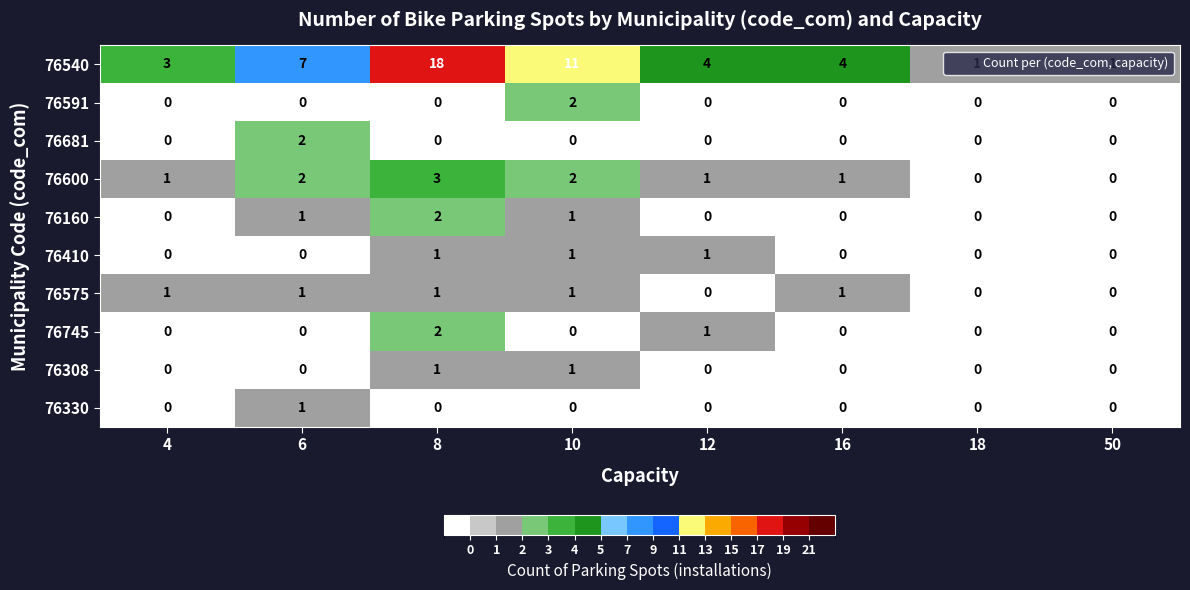

How many 76591 values are between 0 and 1?

7